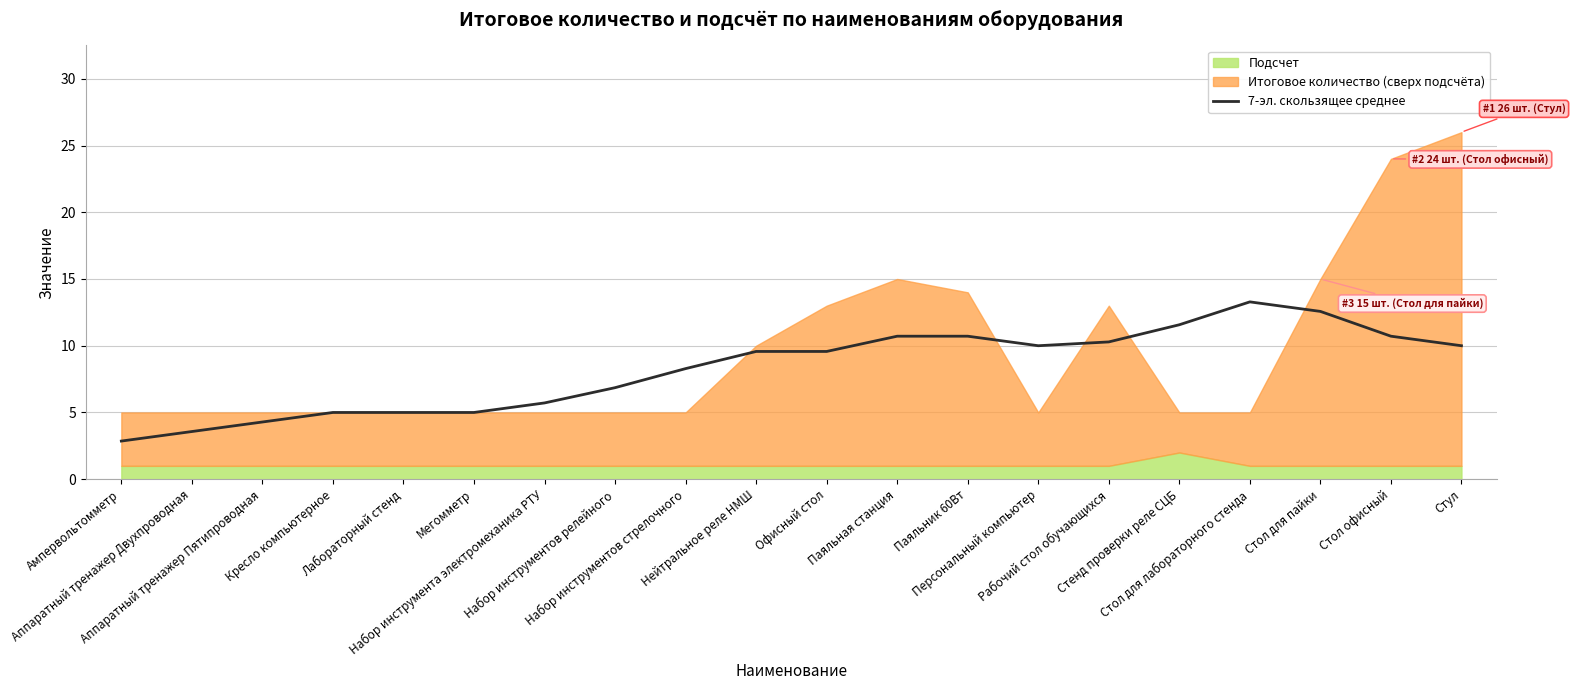

What position from the right is Паяльная станция?

9